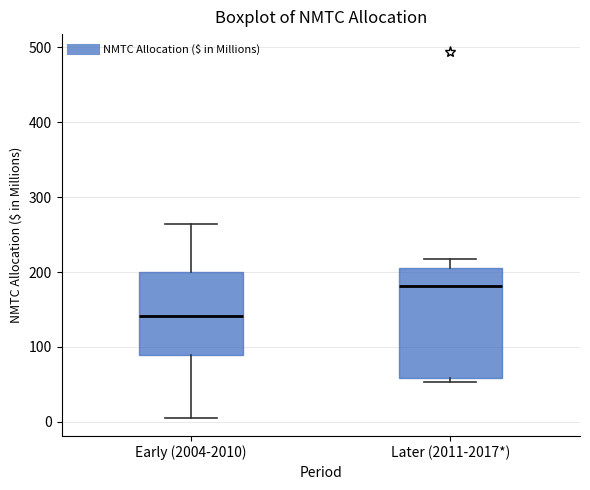

Reading left to right, read every box against the y-axis: the position of its median line, the range the box covers, and the ends of its whiskers. The values are not printed on the chart, so give them approximately, as read against the axis.

Early (2004-2010): median 140, box 90 to 200, whiskers 10 to 260
Later (2011-2017*): median 180, box 60 to 210, whiskers 50 to 220